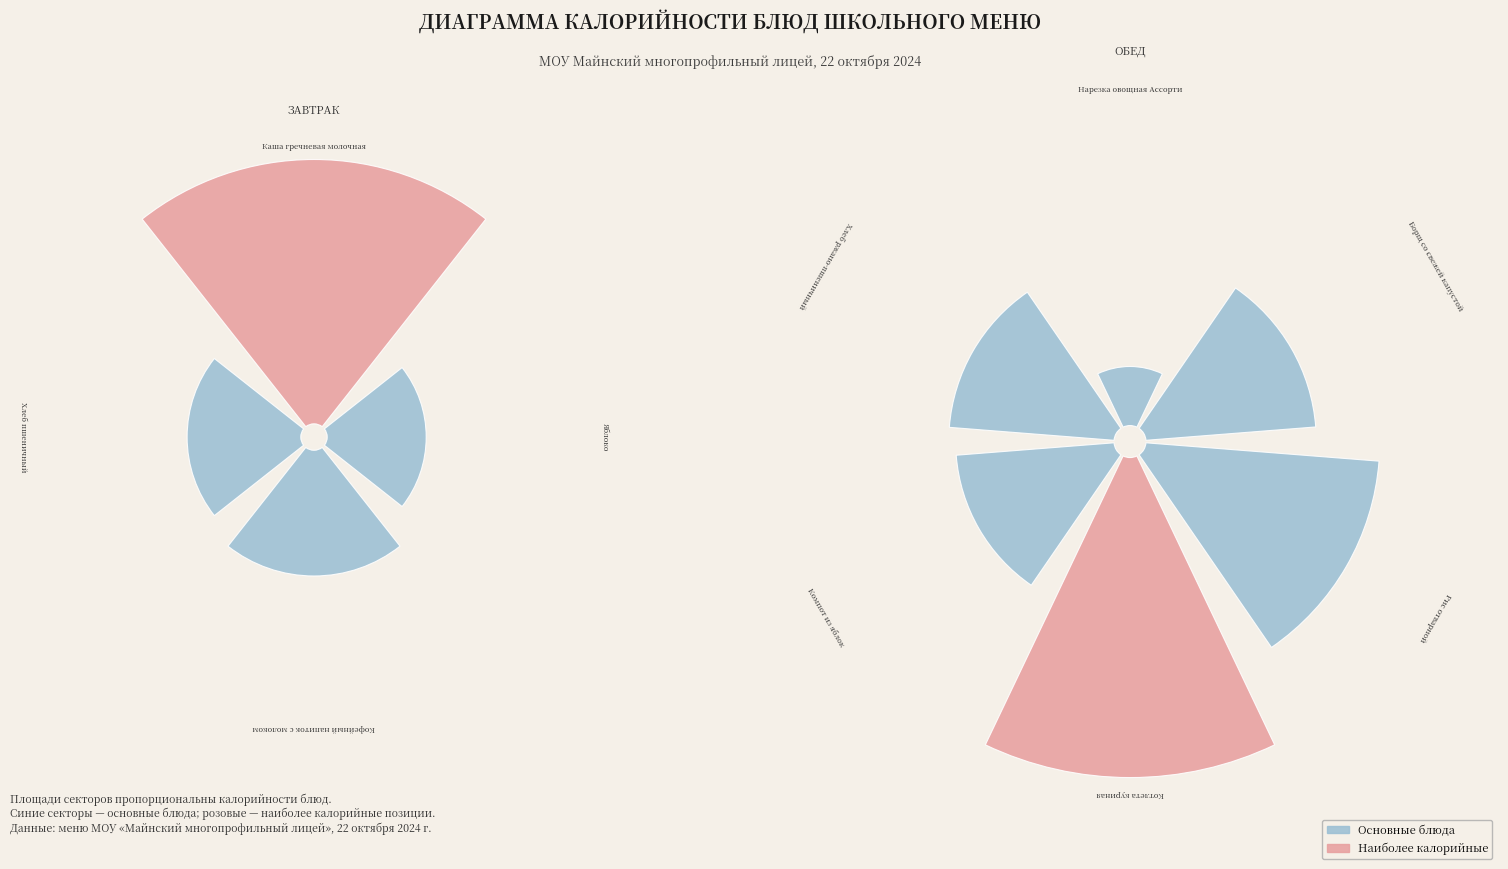

Is there a majority slice in this chart?

No